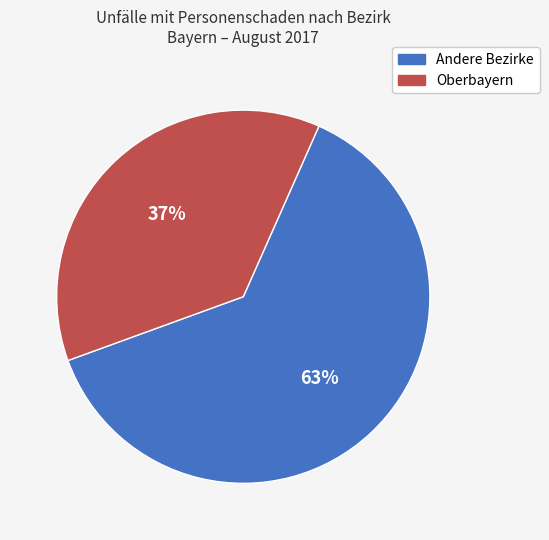

To the nearest percent, what is the difference between the largest and smallest slice percentages?

26%